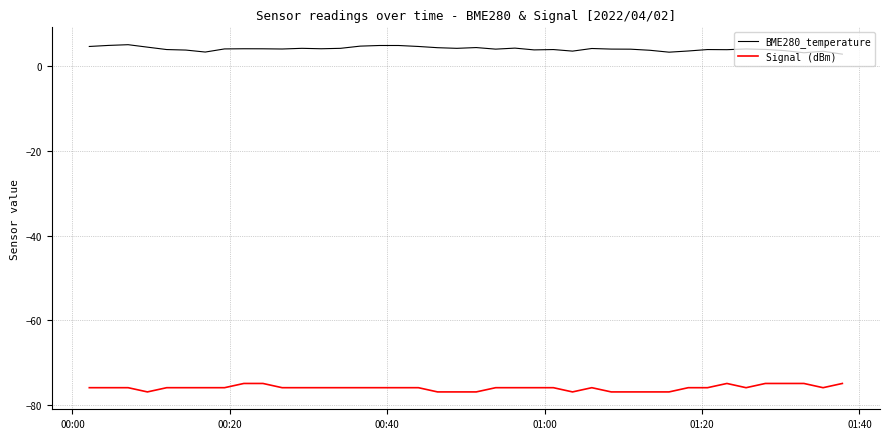

What is the difference between the maximum and minimum values in the Signal (dBm) series?

2.0